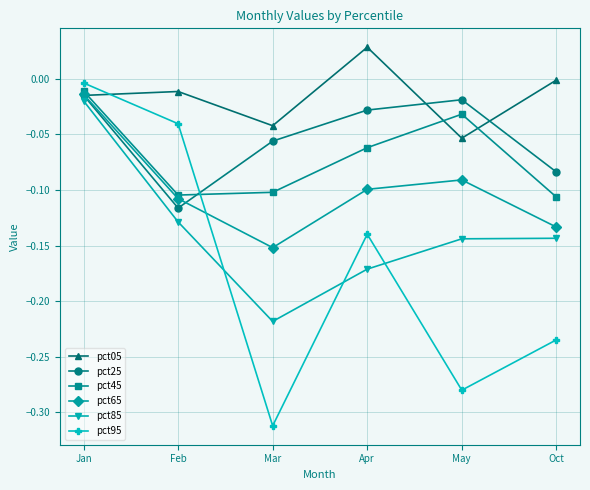

Rank the categories by pct65 value from highest to lowest.

Jan, May, Apr, Feb, Oct, Mar